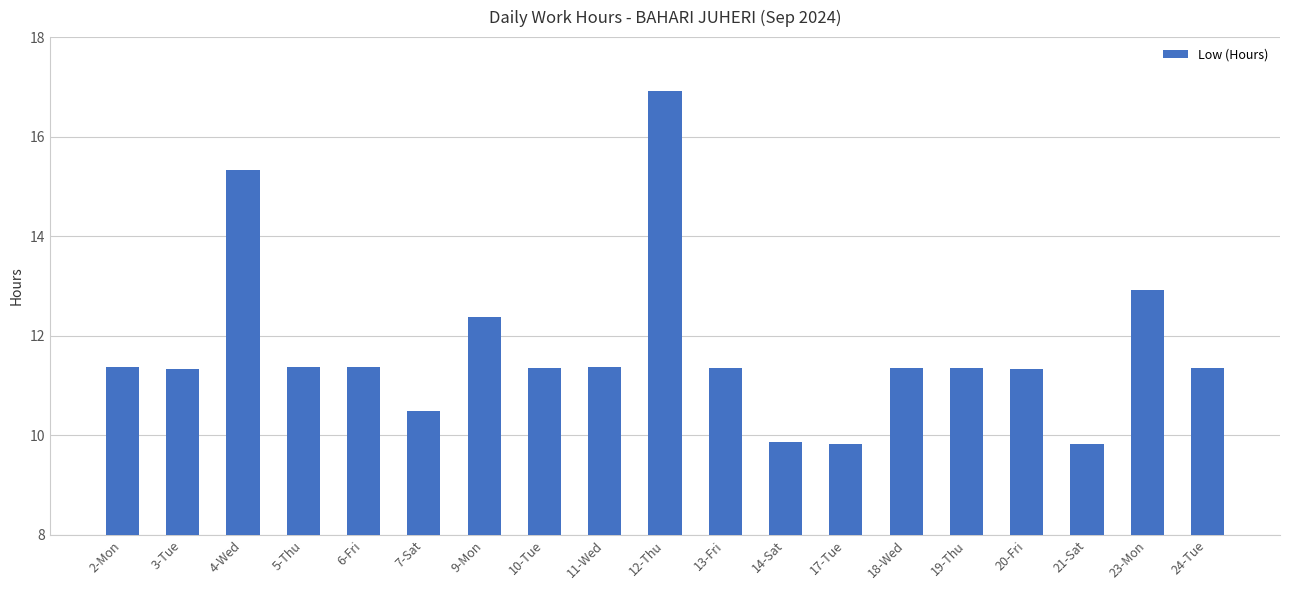

What is the value of the 7th bar from the left?

12.4